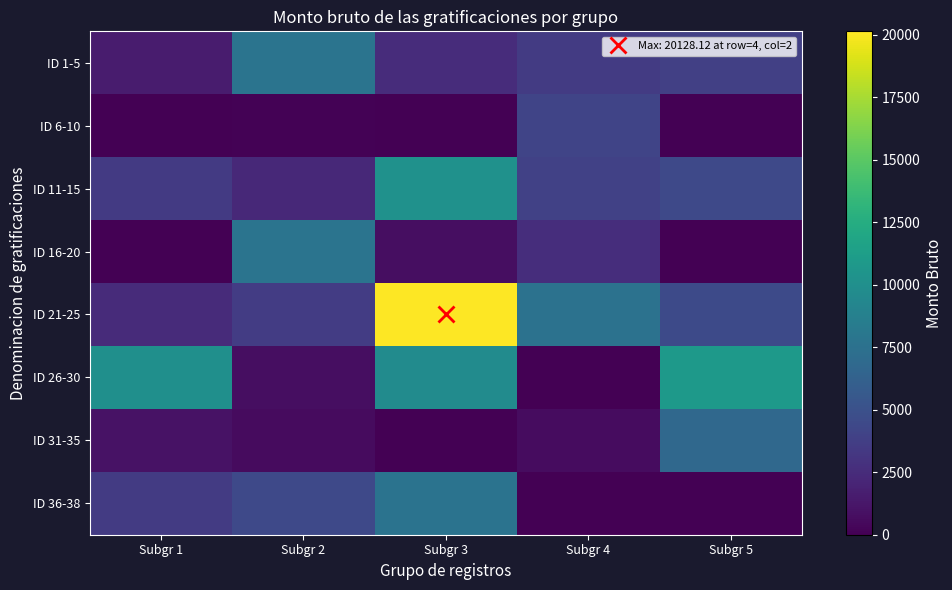

Reading right to left, extract all data points from this chart.

ID 1-5: Subgr 5=3834.0	Subgr 4=3500.0	Subgr 3=2535.6	Subgr 2=7774.5	Subgr 1=1520.0
ID 6-10: Subgr 5=0.0	Subgr 4=4163.0	Subgr 3=0.0	Subgr 2=120.3	Subgr 1=0.0
ID 11-15: Subgr 5=4471.4	Subgr 4=3921.0	Subgr 3=10164.0	Subgr 2=2348.1	Subgr 1=3414.0
ID 16-20: Subgr 5=0.0	Subgr 4=2649.6	Subgr 3=739.9	Subgr 2=7770.5	Subgr 1=0.0
ID 21-25: Subgr 5=4500.7	Subgr 4=7553.4	Subgr 3=20128.1	Subgr 2=3594.2	Subgr 1=2466.0
ID 26-30: Subgr 5=10919.3	Subgr 4=0.0	Subgr 3=9704.5	Subgr 2=750.0	Subgr 1=10048.0
ID 31-35: Subgr 5=6794.0	Subgr 4=657.0	Subgr 3=52.0	Subgr 2=613.4	Subgr 1=1019.0
ID 36-38: Subgr 5=0.0	Subgr 4=0.0	Subgr 3=7633.9	Subgr 2=4415.8	Subgr 1=3502.0